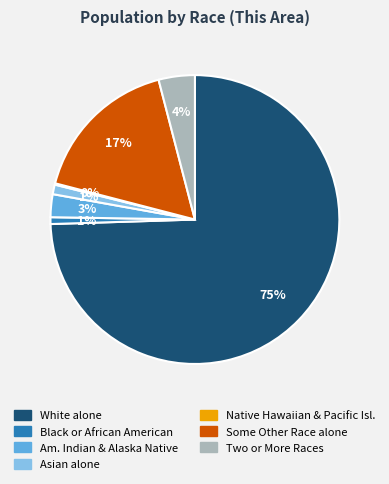

Does any single category account for the majority?

Yes